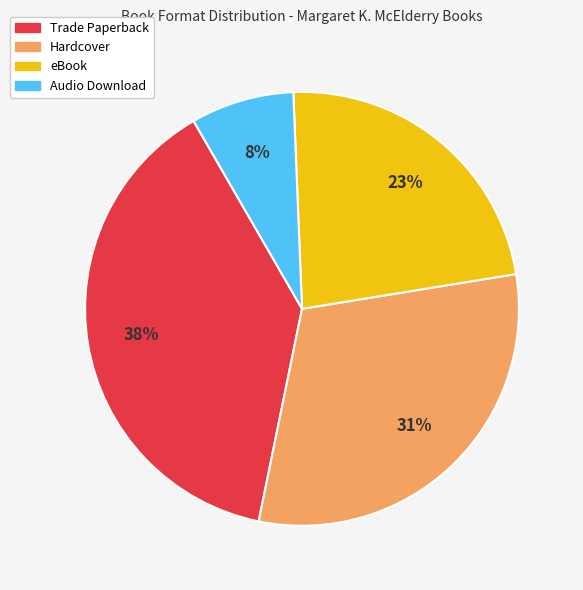

To the nearest percent, what is the average slice percentage?

25%